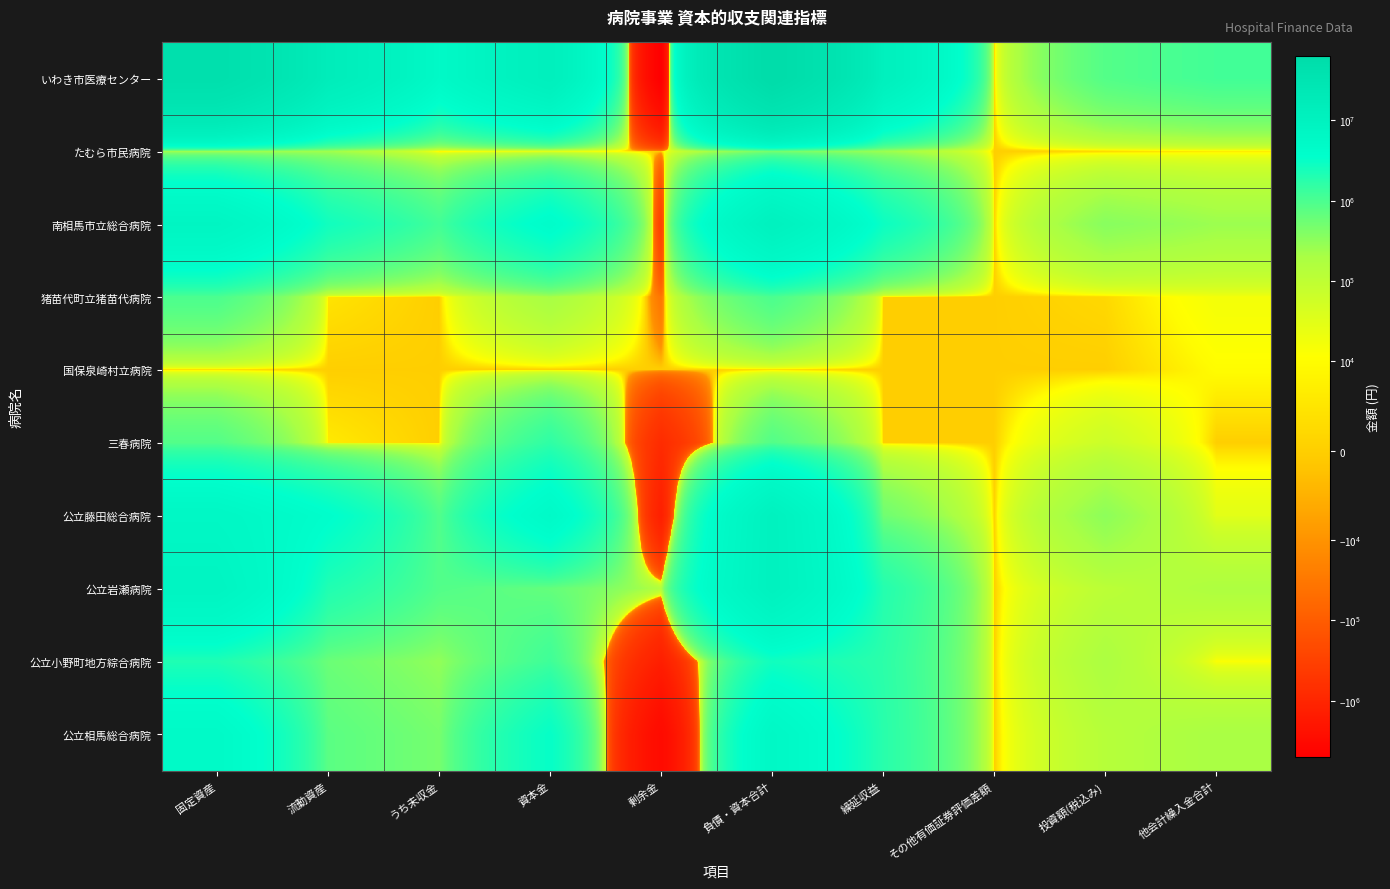

Reading left to right, transcribe all the data shown in this chart.

いわき市医療センター: 固定資産=47499789	流動資産=15266605	うち未収金=5244222	資本金=12396373	剰余金=-5007767	負債・資本合計=62766394	繰延収益=11709912	その他有価証券評価差額=0	投資額(税込み)=854532	他会計繰入金合計=1155995
たむら市民病院: 固定資産=199420	流動資産=226012	うち未収金=0	資本金=0	剰余金=0	負債・資本合計=425432	繰延収益=243420	その他有価証券評価差額=0	投資額(税込み)=0	他会計繰入金合計=4730
南相馬市立総合病院: 固定資産=7779660	流動資産=2649819	うち未収金=1138350	資本金=4149599	剰余金=-326311	負債・資本合計=10429479	繰延収益=2906842	その他有価証券評価差額=0	投資額(税込み)=357200	他会計繰入金合計=254396
猪苗代町立猪苗代病院: 固定資産=994776	流動資産=4741	うち未収金=0	資本金=210160	剰余金=-33373	負債・資本合計=999517	繰延収益=0	その他有価証券評価差額=0	投資額(税込み)=2166	他会計繰入金合計=16524
国保泉崎村立病院: 固定資産=0	流動資産=0	うち未収金=0	資本金=0	剰余金=0	負債・資本合計=0	繰延収益=0	その他有価証券評価差額=0	投資額(税込み)=0	他会計繰入金合計=10285
三春病院: 固定資産=870851	流動資産=6071	うち未収金=0	資本金=1594303	剰余金=-774193	負債・資本合計=878579	繰延収益=0	その他有価証券評価差額=0	投資額(税込み)=65512	他会計繰入金合計=0
公立藤田総合病院: 固定資産=6299252	流動資産=3749701	うち未収金=896629	資本金=4991956	剰余金=-1318225	負債・資本合計=10048953	繰延収益=536152	その他有価証券評価差額=0	投資額(税込み)=324382	他会計繰入金合計=30000
公立岩瀬病院: 固定資産=8097494	流動資産=2036034	うち未収金=874321	資本金=645625	剰余金=150410	負債・資本合計=10133528	繰延収益=1919975	その他有価証券評価差額=0	投資額(税込み)=111917	他会計繰入金合計=170994
公立小野町地方綜合病院: 固定資産=2082009	流動資産=579168	うち未収金=299587	資本金=1226373	剰余金=-1320161	負債・資本合計=2661177	繰延収益=1691292	その他有価証券評価差額=0	投資額(税込み)=181205	他会計繰入金合計=12941
公立相馬総合病院: 固定資産=5158616	流動資産=762985	うち未収金=474130	資本金=3195859	剰余金=-3137281	負債・資本合計=5921601	繰延収益=1785434	その他有価証券評価差額=0	投資額(税込み)=131713	他会計繰入金合計=200811